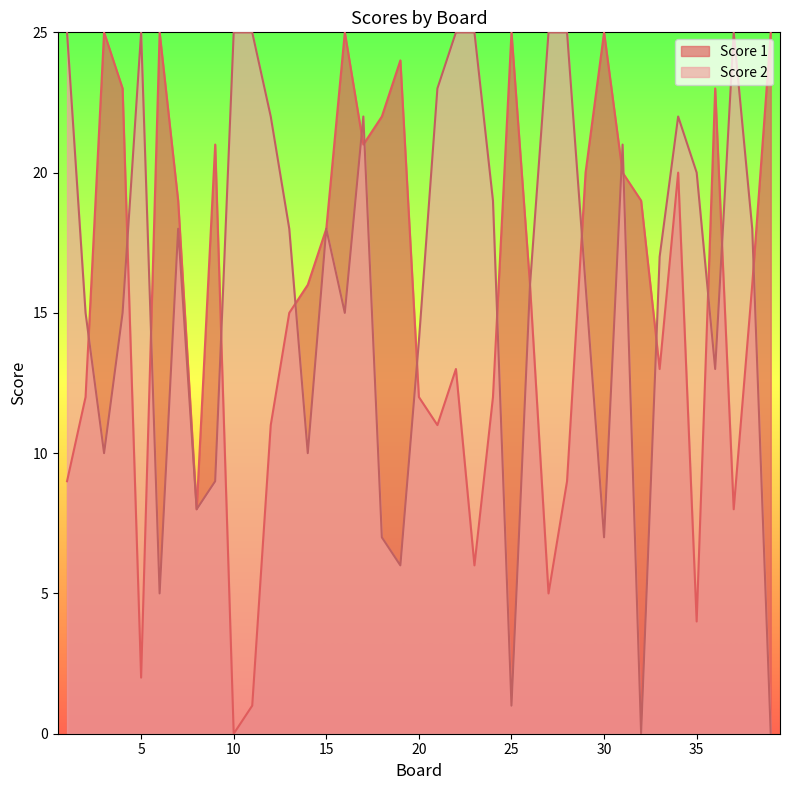

Which category has the lowest value in the Score 1 series?

10